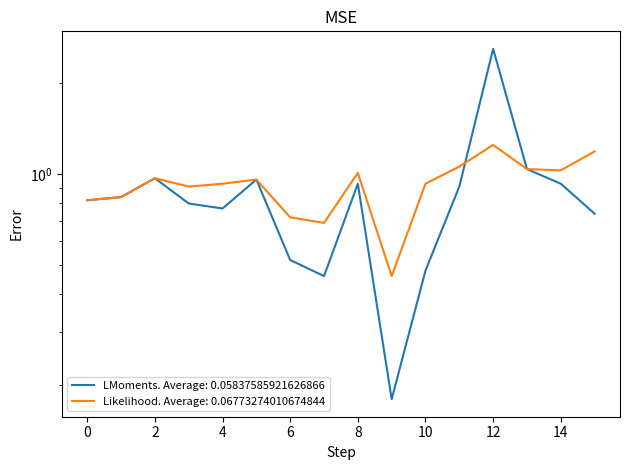

Where is the first local maximum for Likelihood. Average: 0.06773274010674844?

2